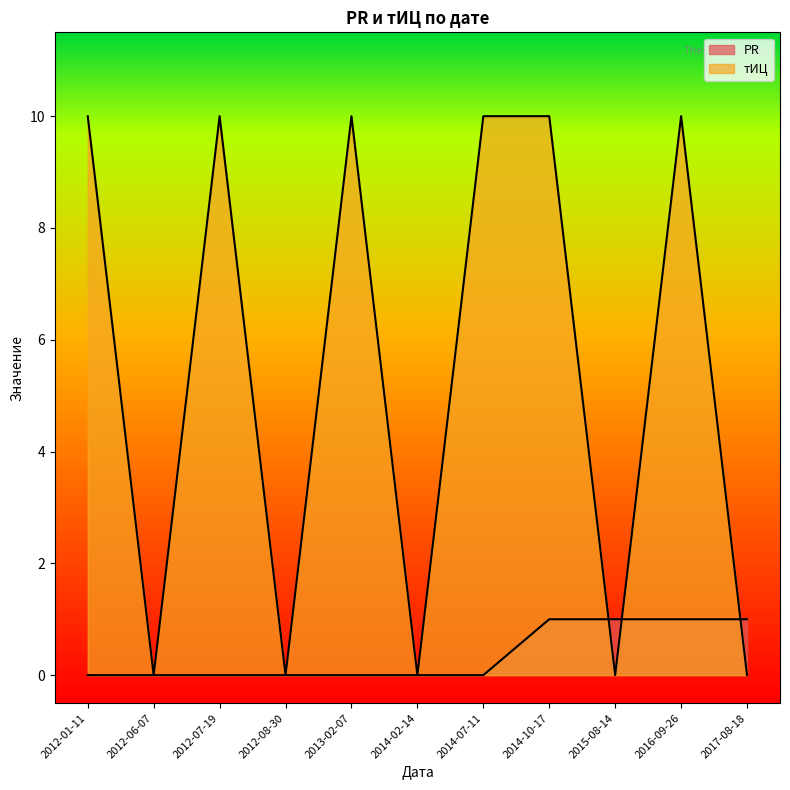

Which series ends up on top after the final intersection of PR and тИЦ?

PR